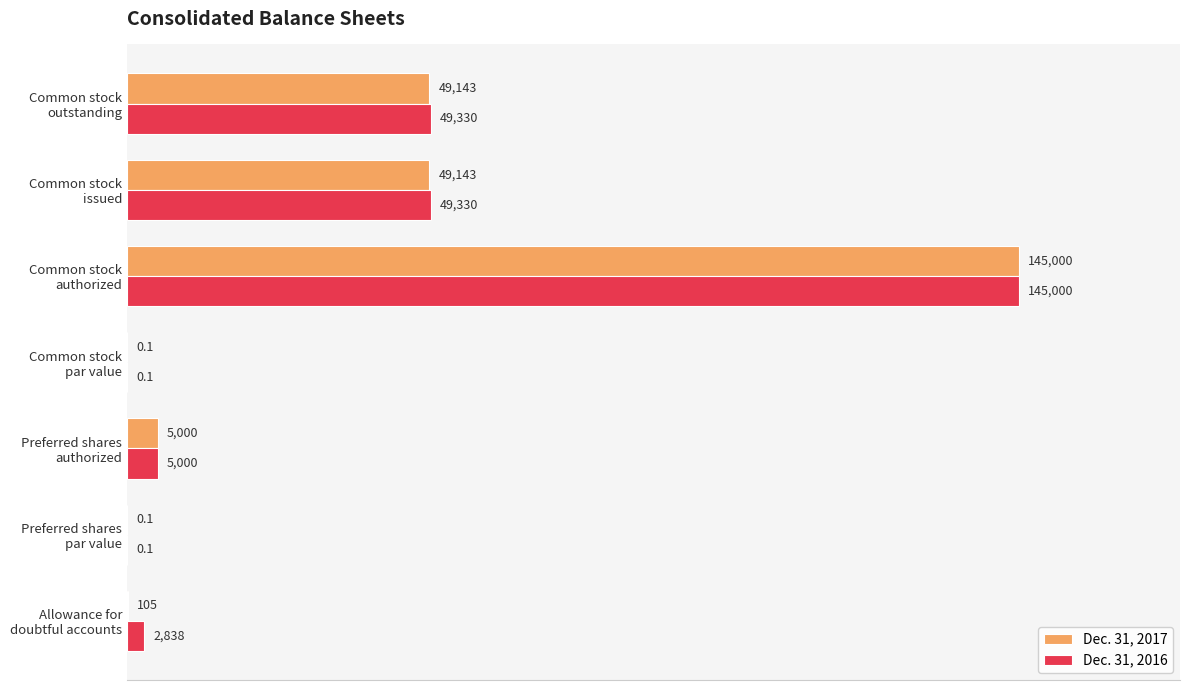

Which series has the largest total across all categories?

Dec. 31, 2016